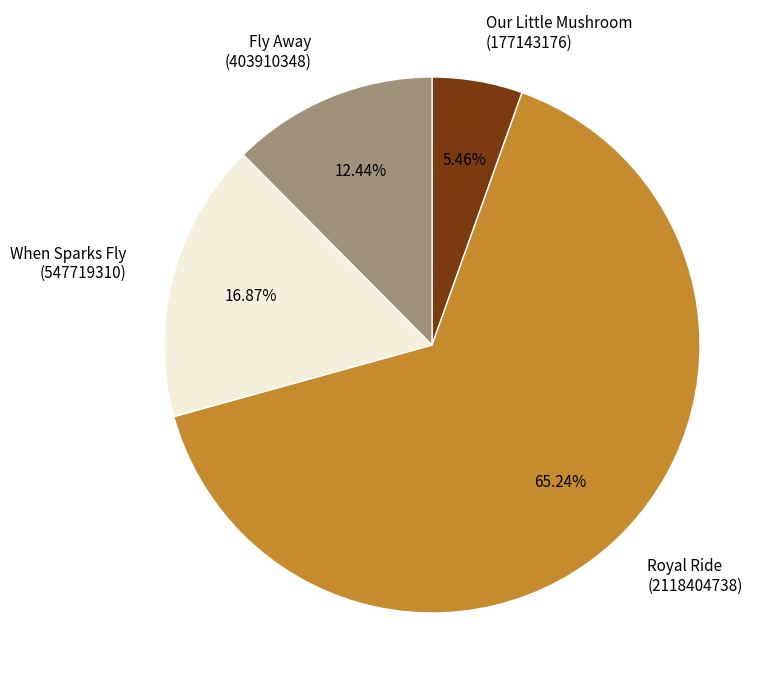

Between Fly Away (403910348) and When Sparks Fly (547719310), which is larger?

When Sparks Fly (547719310)